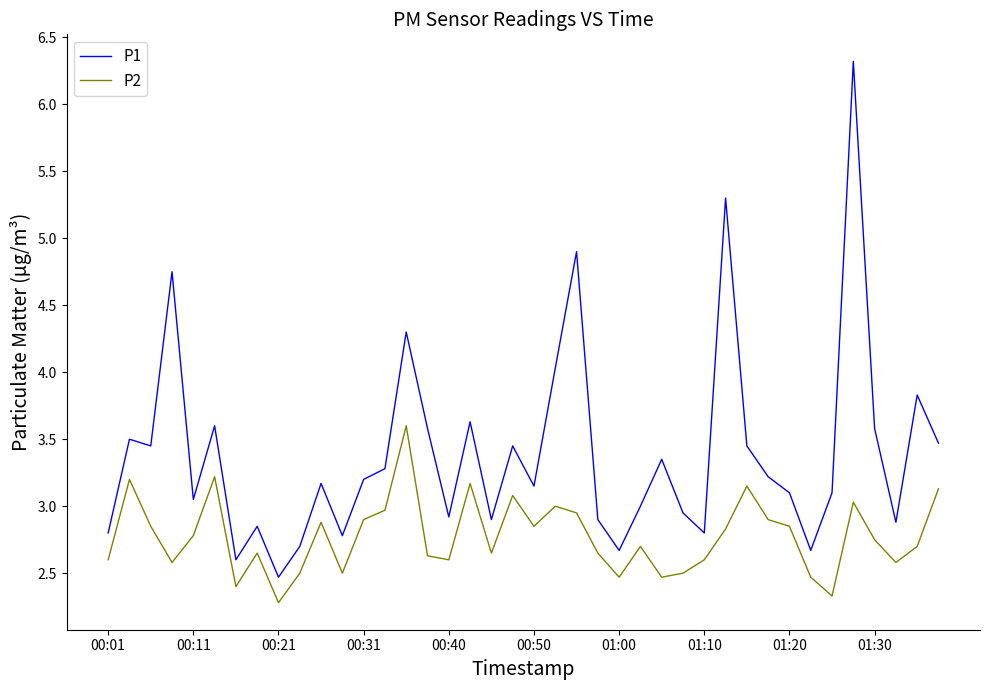

What is the difference between the maximum and minimum values in the P2 series?

1.3